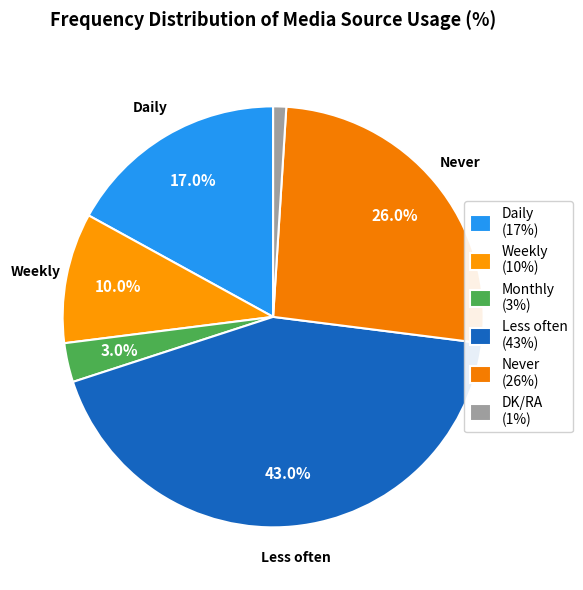

How many slices are in this pie chart?

6